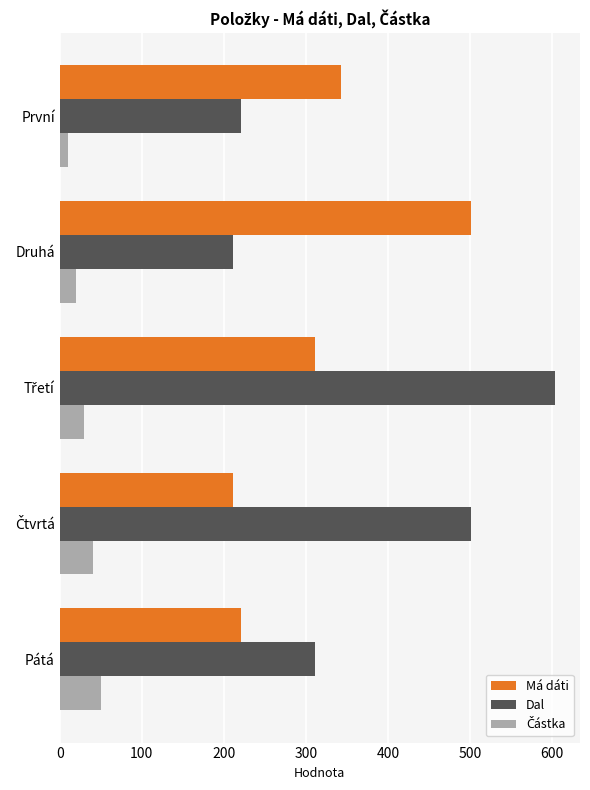

The Dal series shows 211 at Druhá. True or false?

True